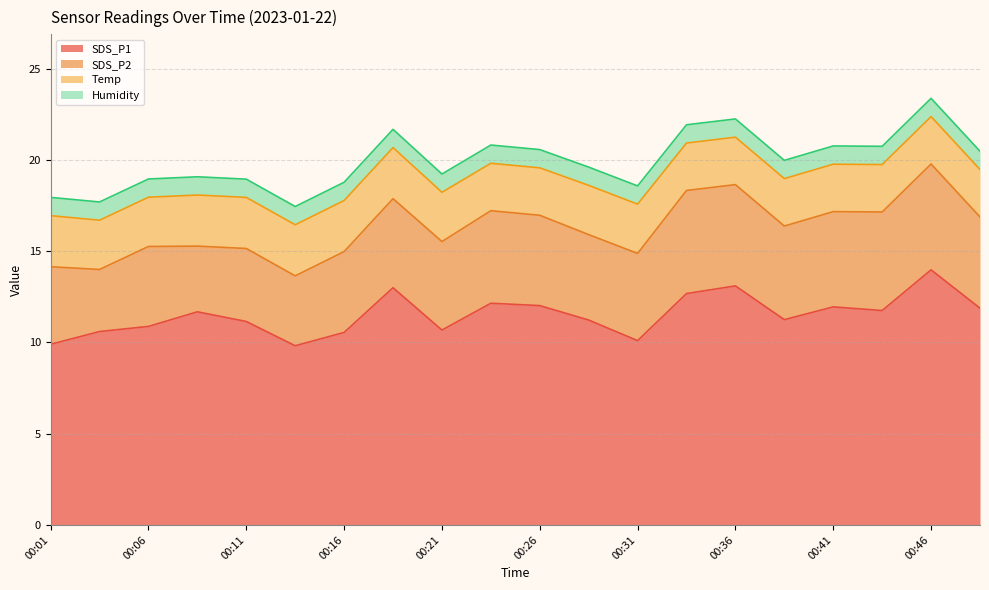

Where is the first local minimum for SDS_P2?

00:03